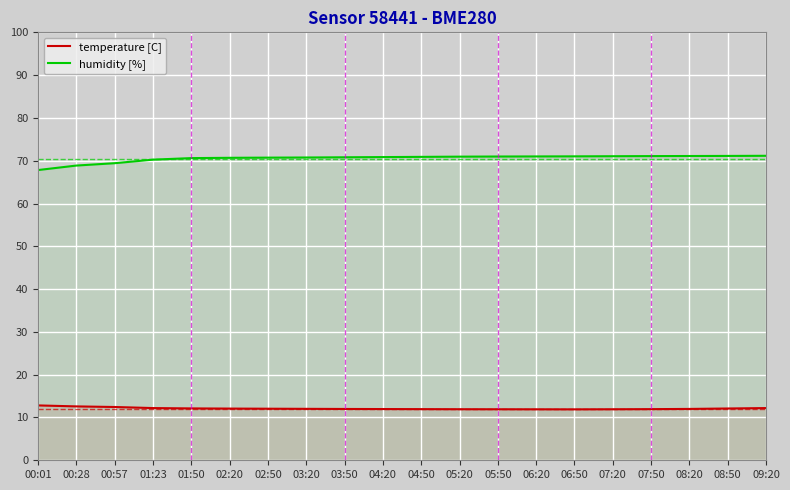

What is the sum of all humidity [%] values?

1411.1